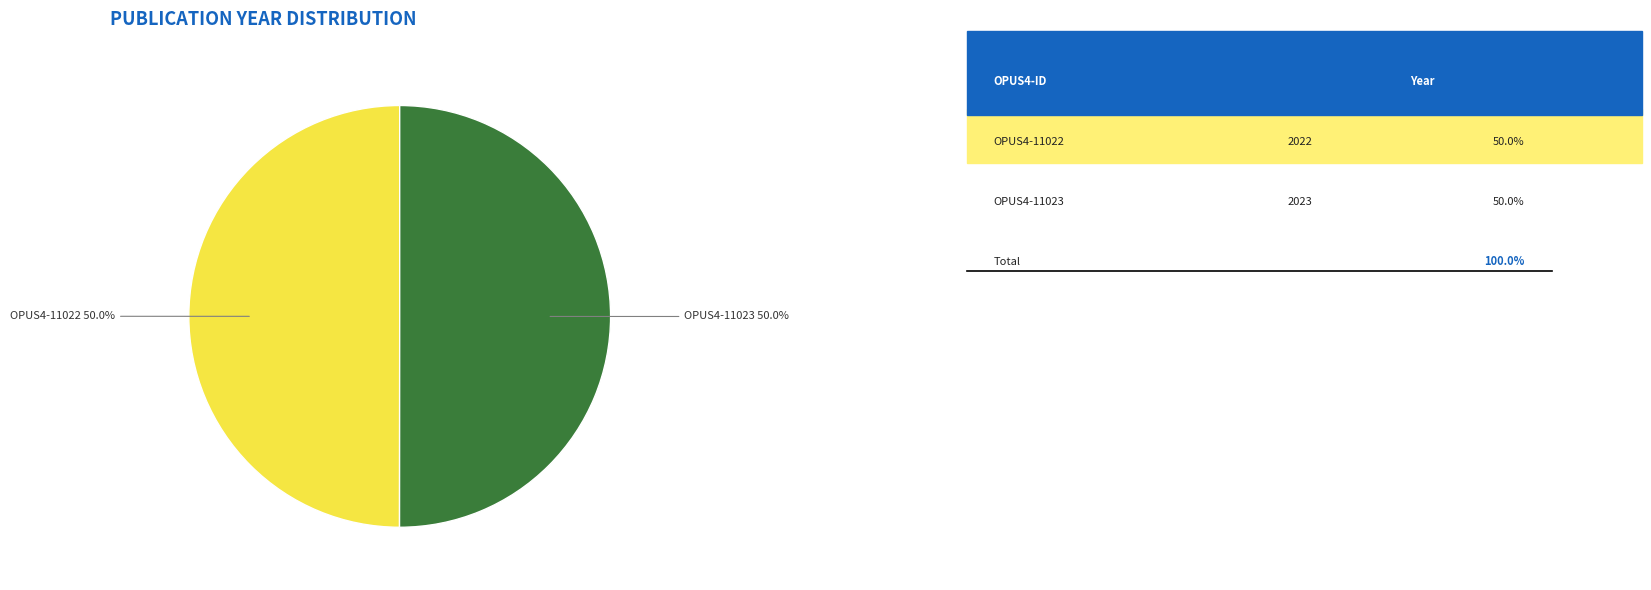

Rank the categories by value from highest to lowest.

OPUS4-11023 (2023), OPUS4-11022 (2022)